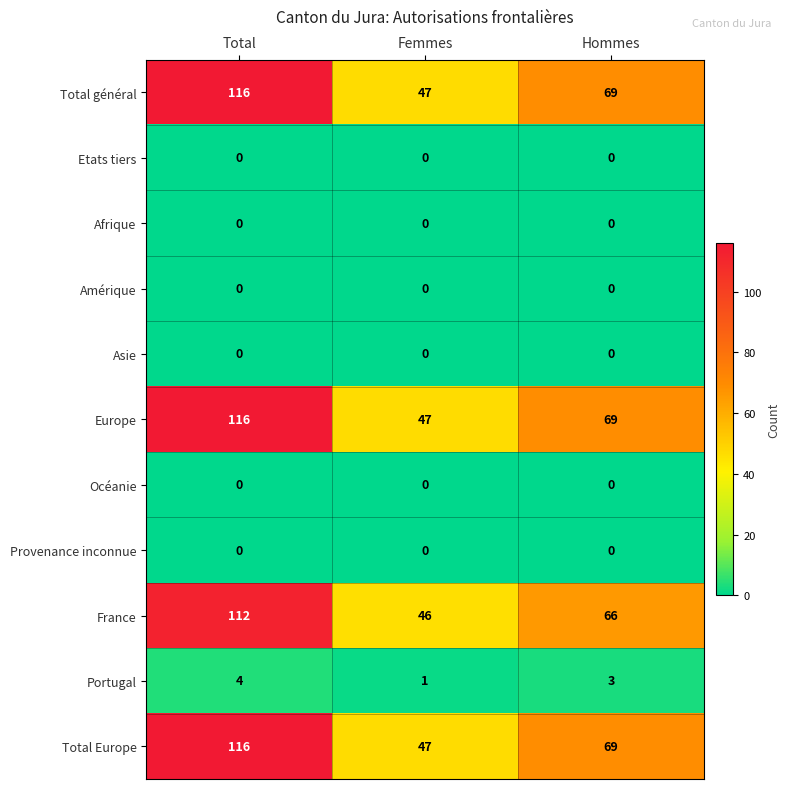

How many categories are shown in the chart?

3